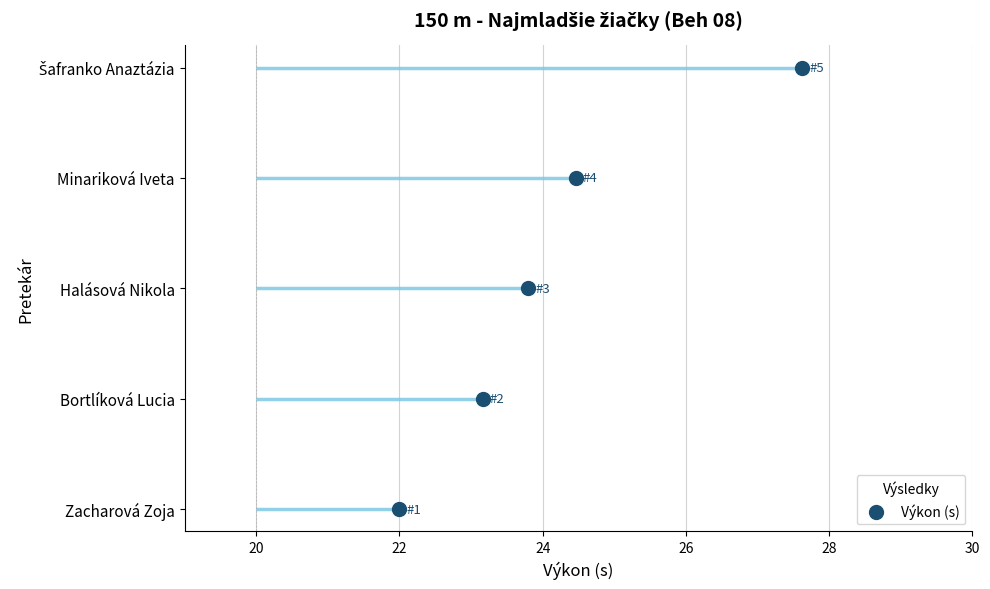

Between 18 and 24, which is larger?

24